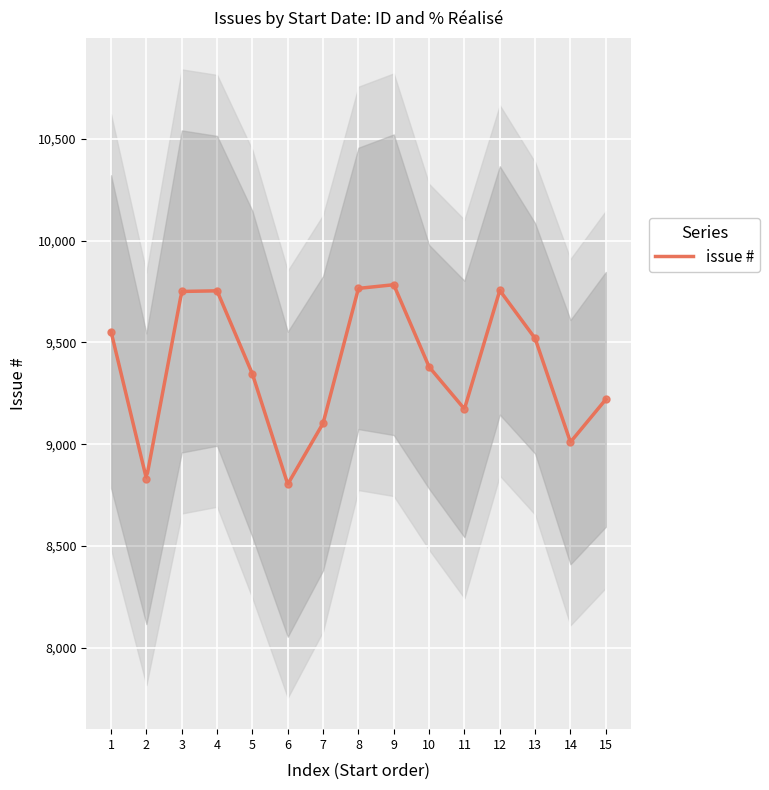

True or false: there are more than 1 points higher than both neighbors.

True